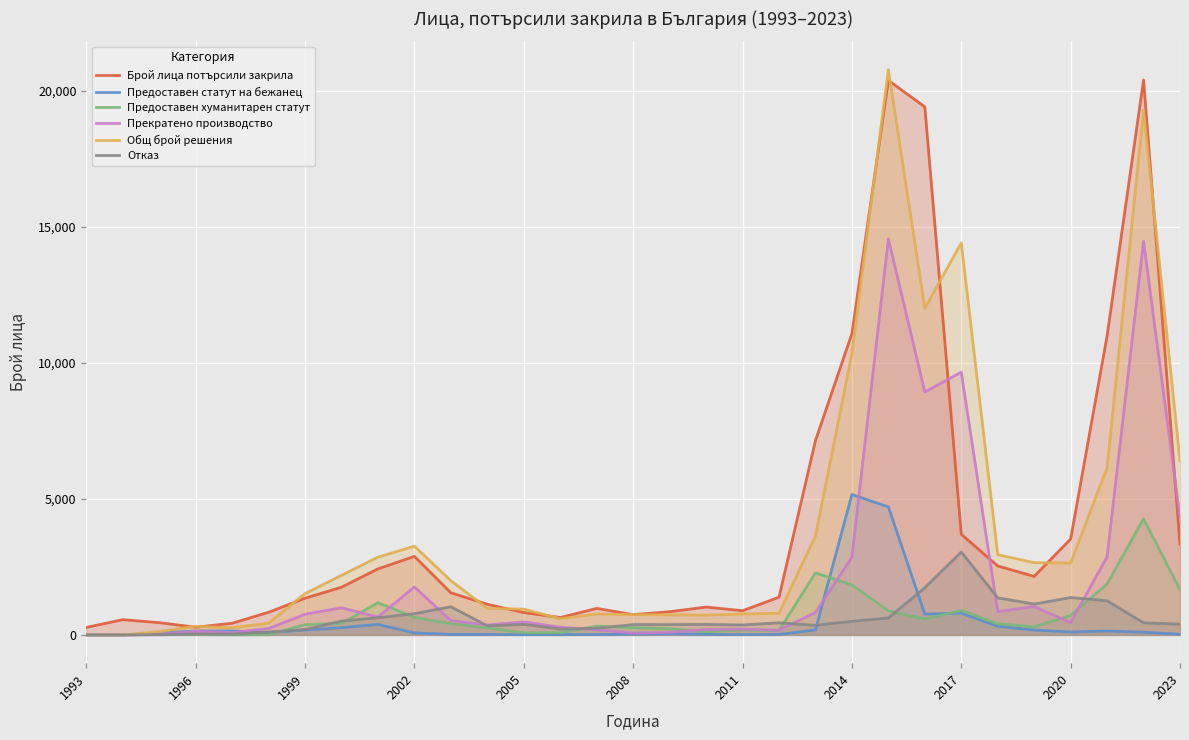

What is the highest value of the Отказ series?

3048